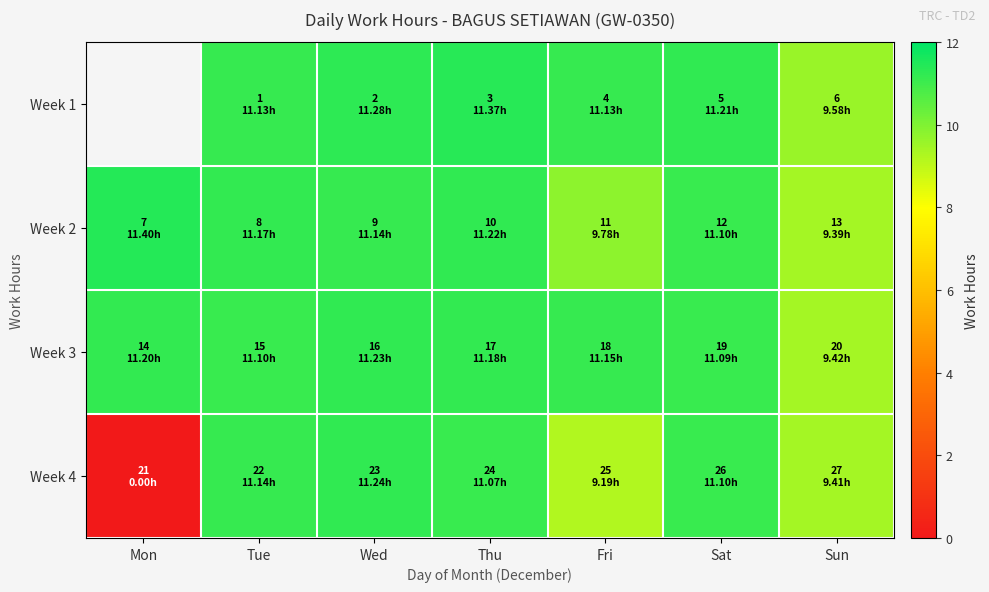

What is the difference between the Week 2 values at Fri and Tue?

1.4